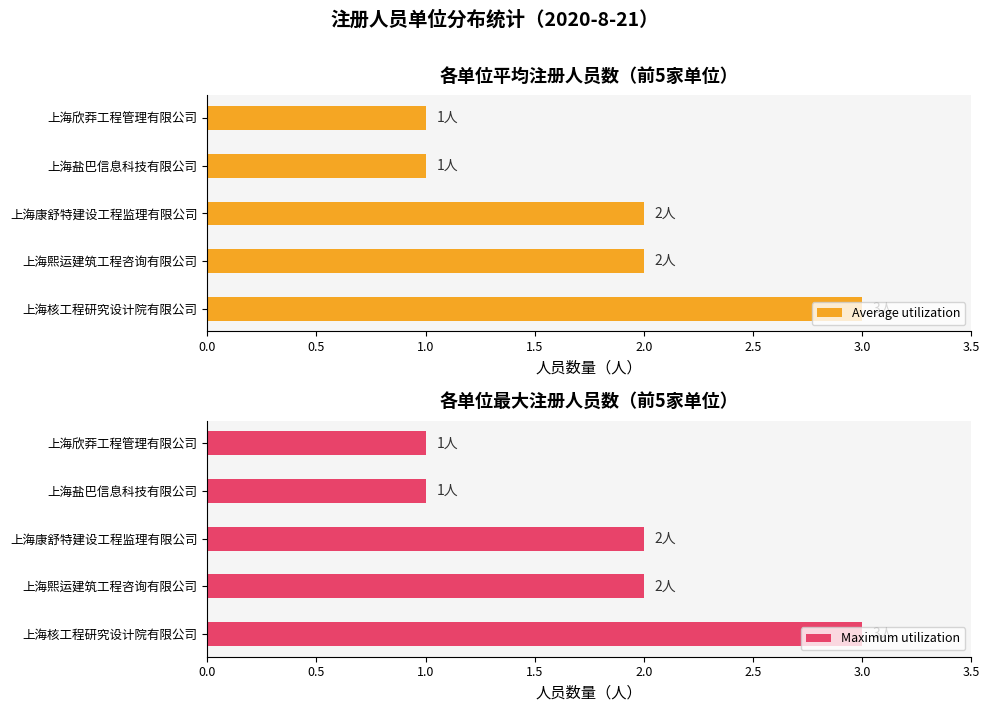

What is the highest value of the Average utilization series?

3